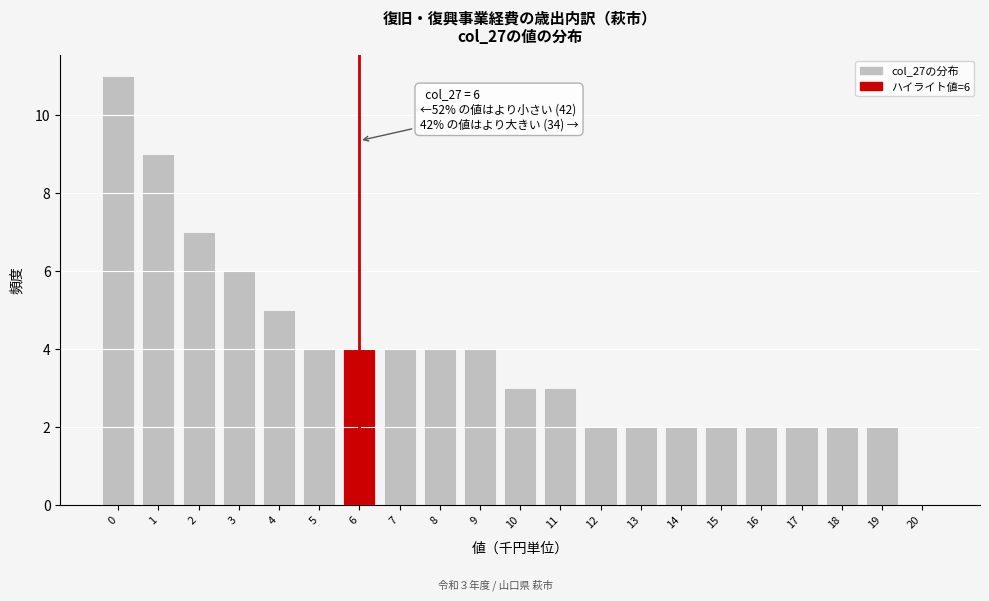

Reading left to right, what are all the values shown in this chart?

0=11	1=9	2=7	3=6	4=5	5=4	6=4	7=4	8=4	9=4	10=3	11=3	12=2	13=2	14=2	15=2	16=2	17=2	18=2	19=2	20=0